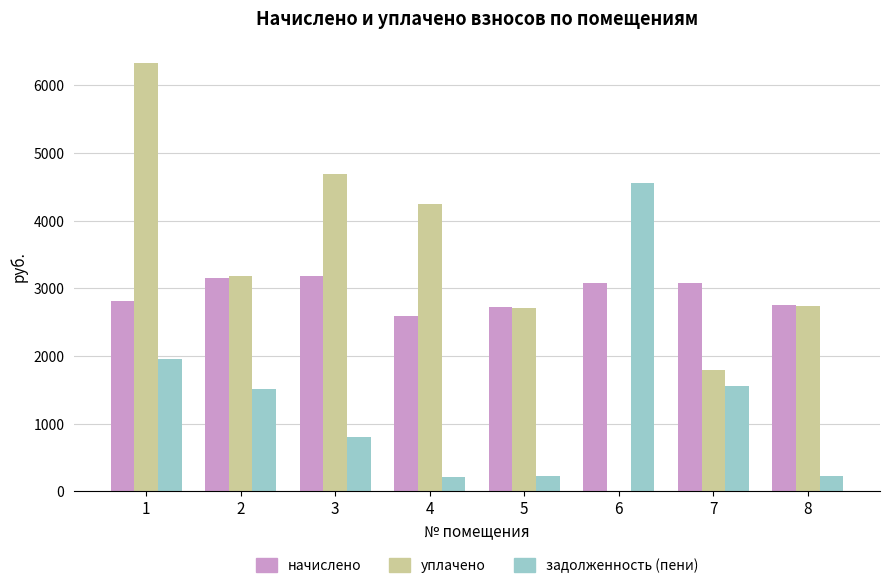

Which series has the widest spread of values?

уплачено